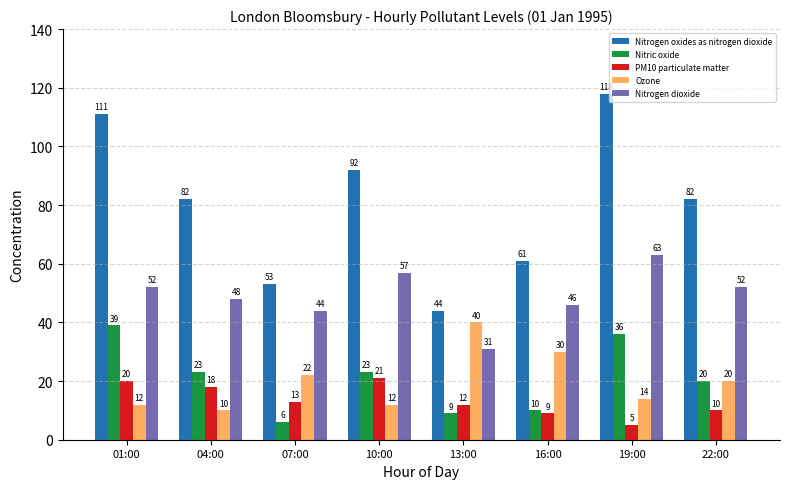

What is the value of the PM10 particulate matter bar at the 2nd from the left?

18